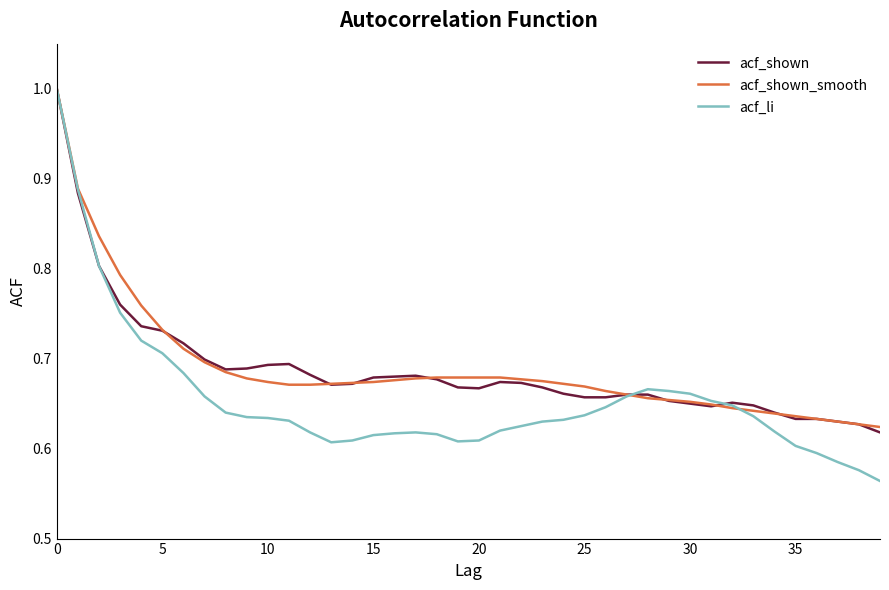

What is the greatest value displayed?

1.0